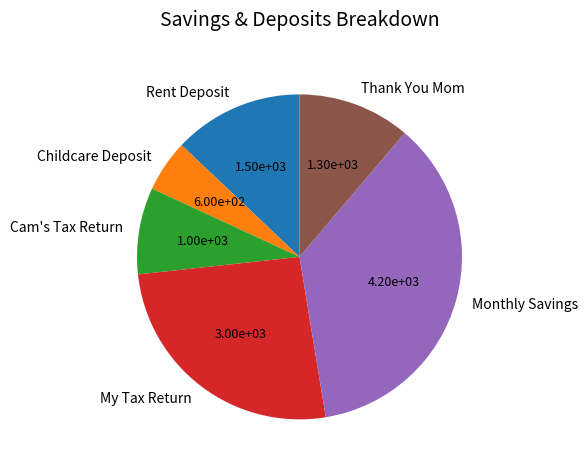

How many slices are in this pie chart?

6